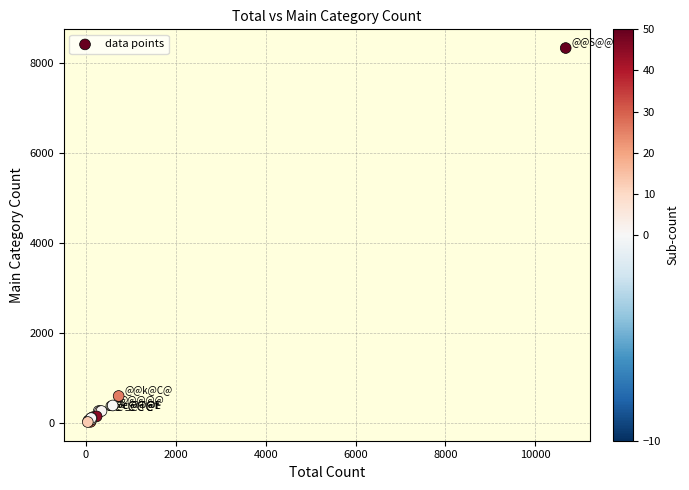

What Y value in the scatter plot is closest to 4180?

600